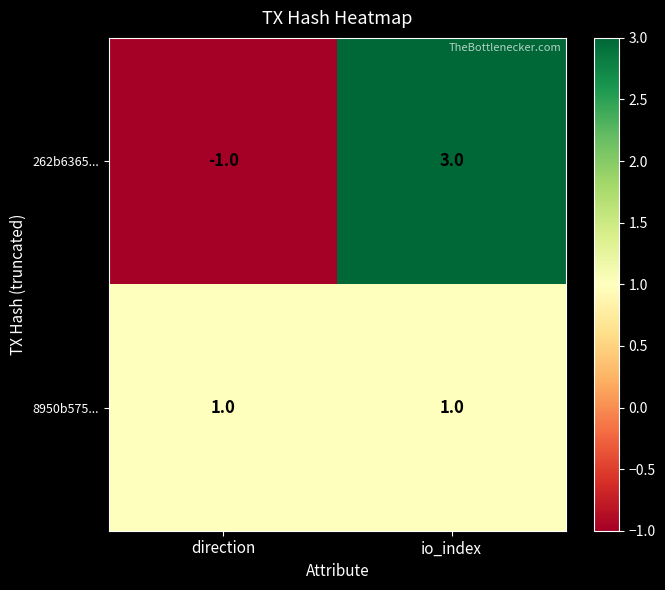

What is the difference between the highest and lowest values at direction?

2